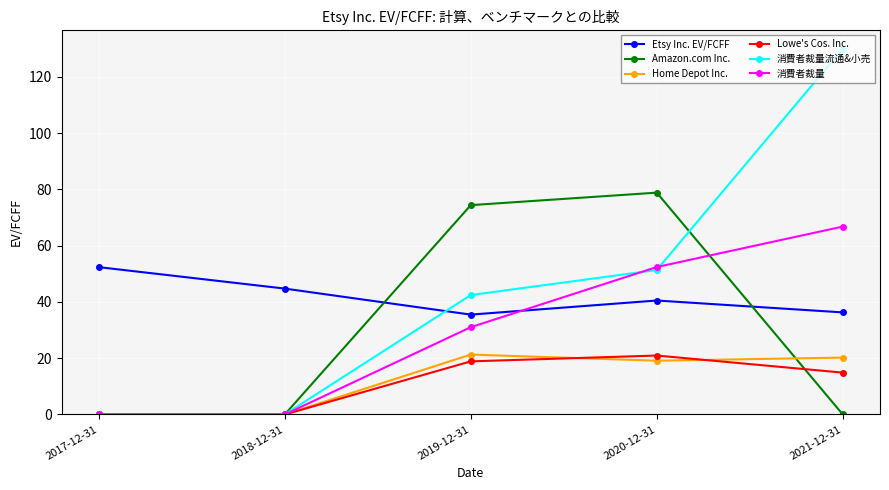

What is the difference between the Etsy Inc. EV/FCFF values at 2021-12-31 and 2020-12-31?

4.2